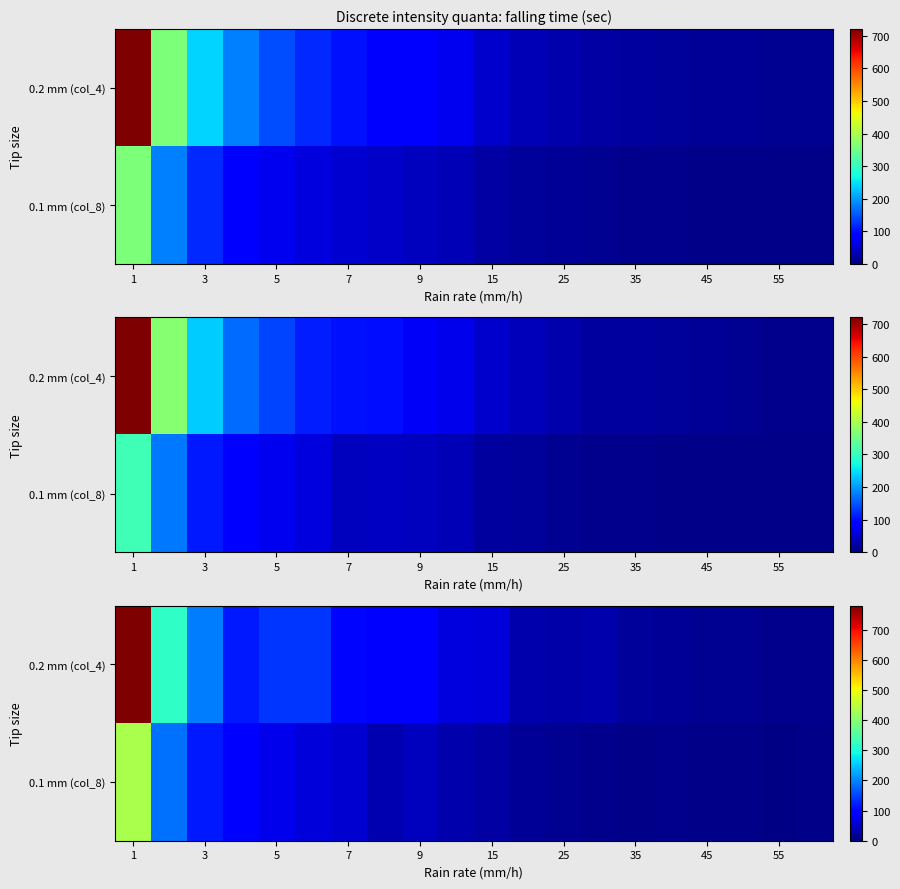

The value of row_1 at 18 is 7.6. True or false?

False